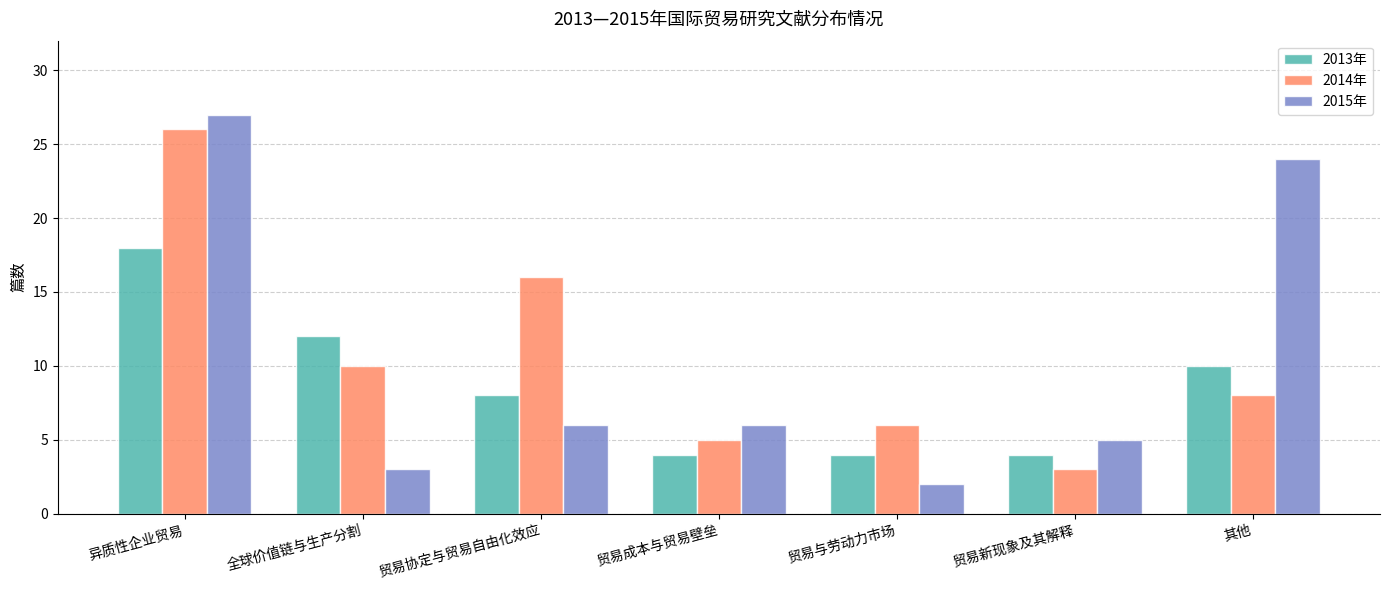

What is the label of the 5th bar from the left?

贸易与劳动力市场